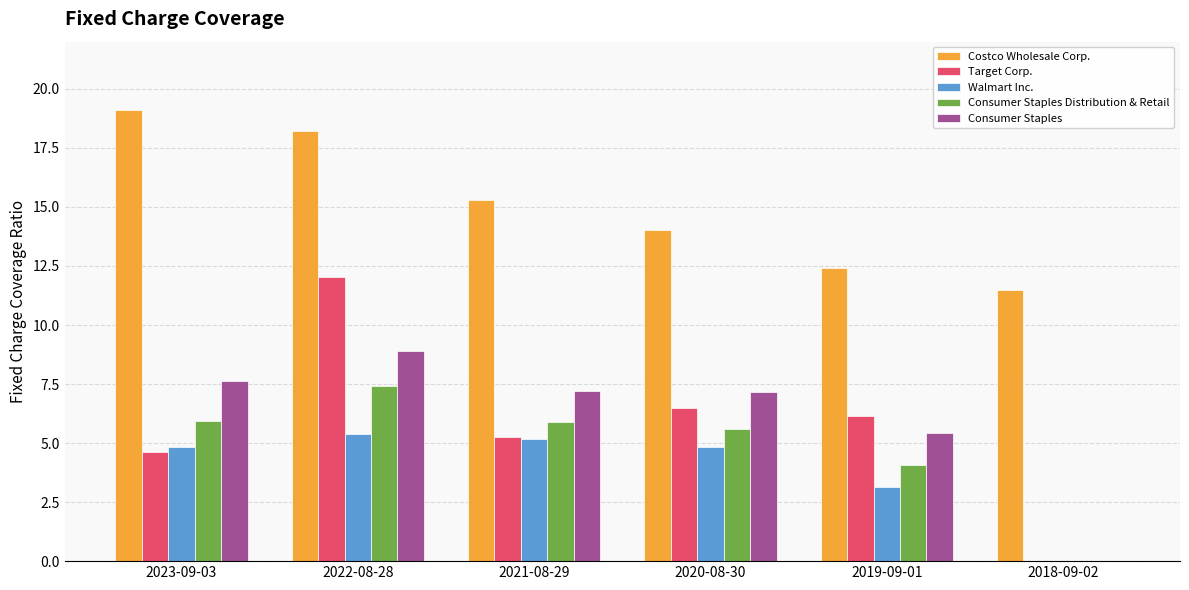

What is the sum of the Walmart Inc. values at 2023-09-03 and 2019-09-01?

8.0